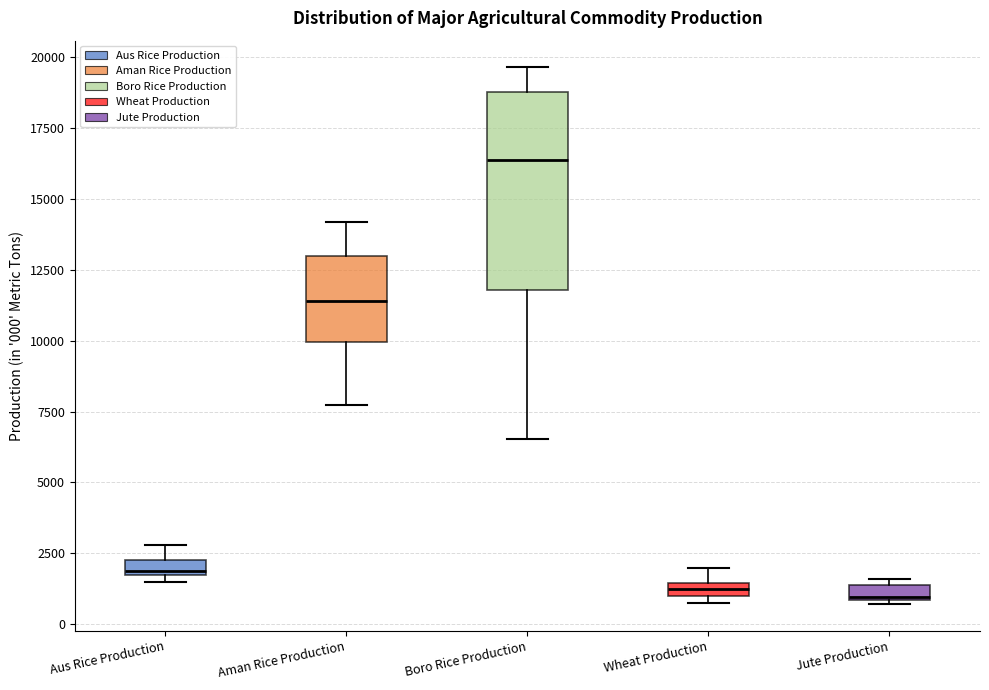

Where is the upper edge of the box for Boro Rice Production on the y-axis? The values are not printed on the chart, so give them approximately, as read against the axis.

19000